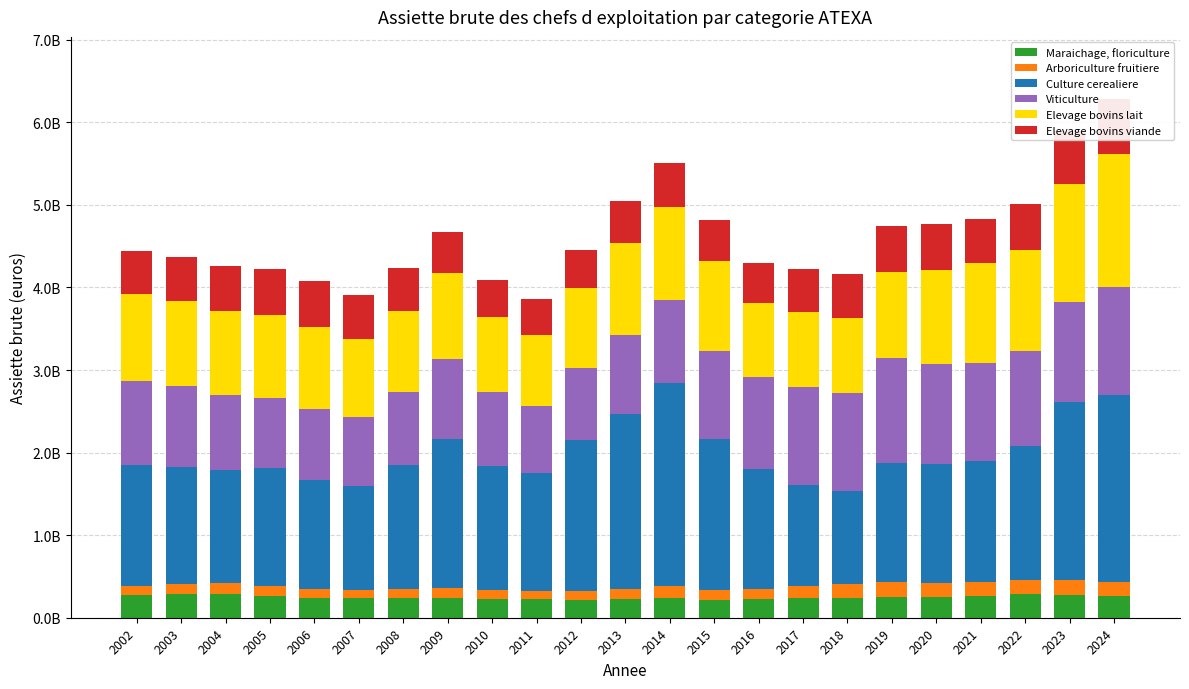

Which label corresponds to the largest value in the chart?

2014